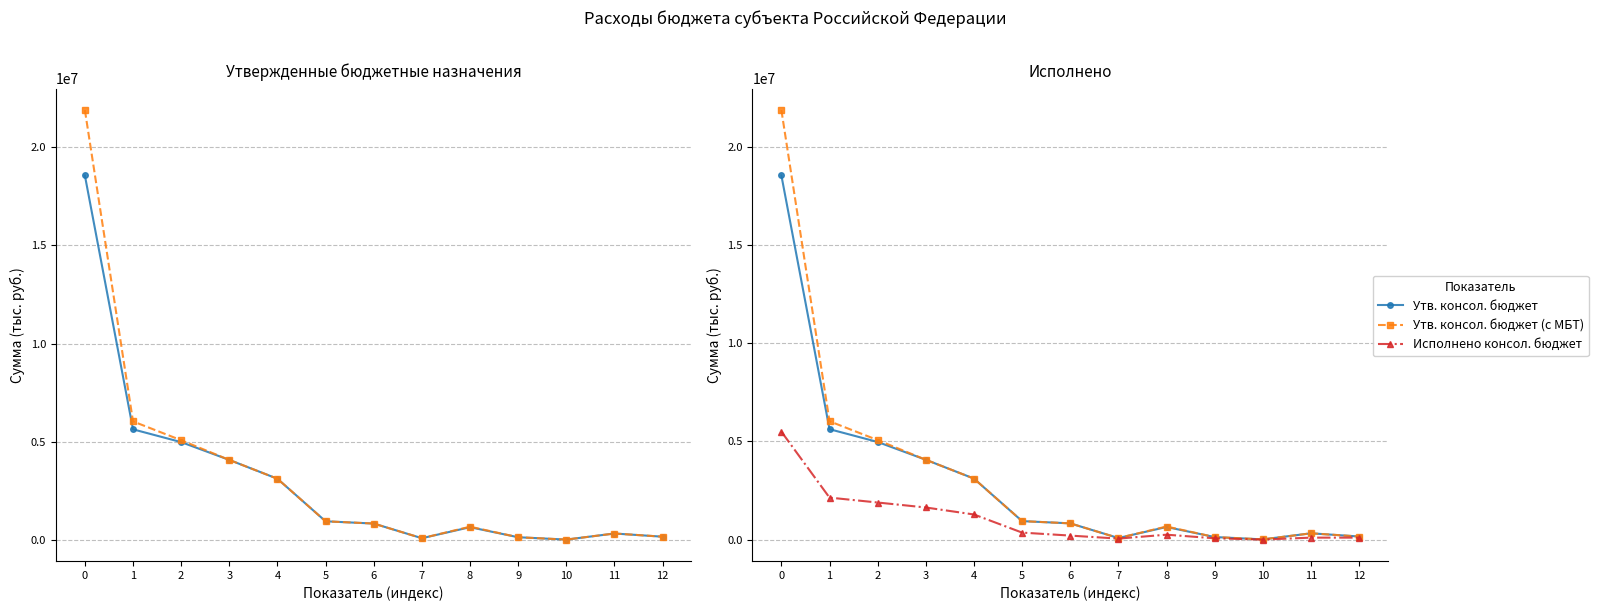

True or false: Утв. консол. бюджет and Исполнено консол. бюджет intersect in this chart.

False